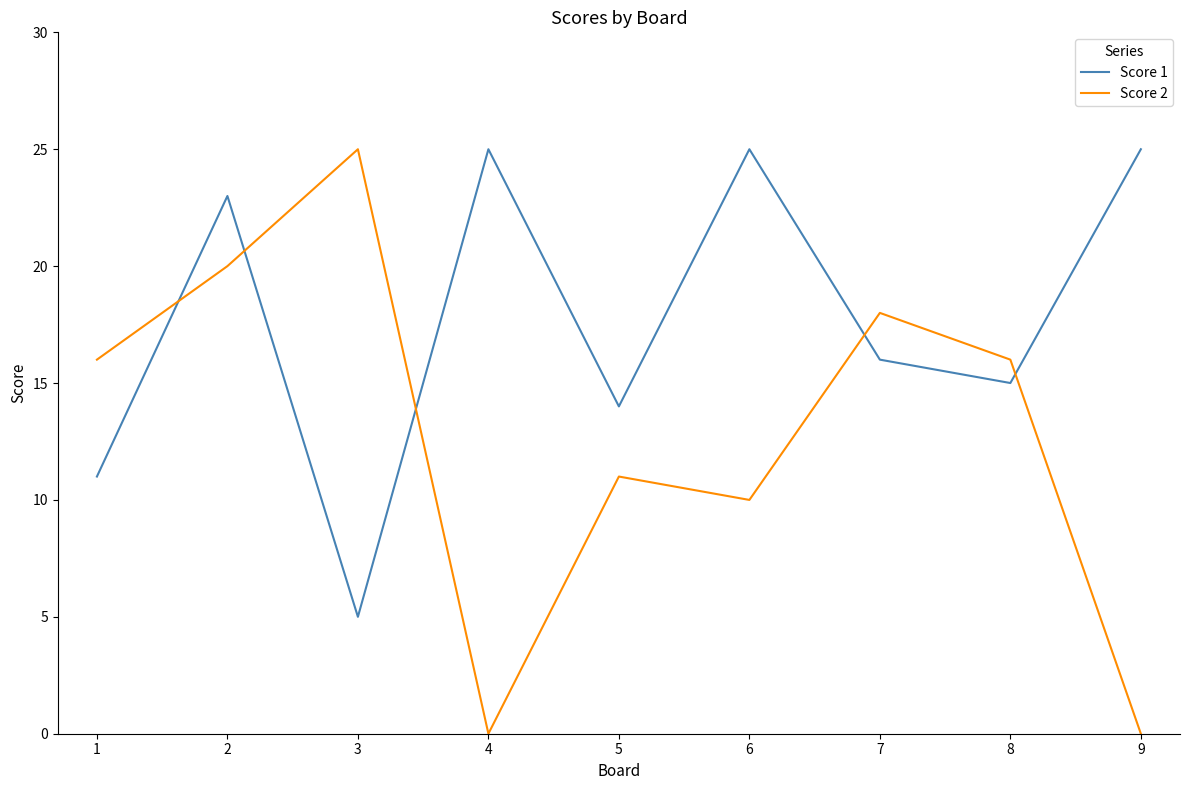

Is the value of Score 1 at 3 greater than the value of Score 2 at 3?

No